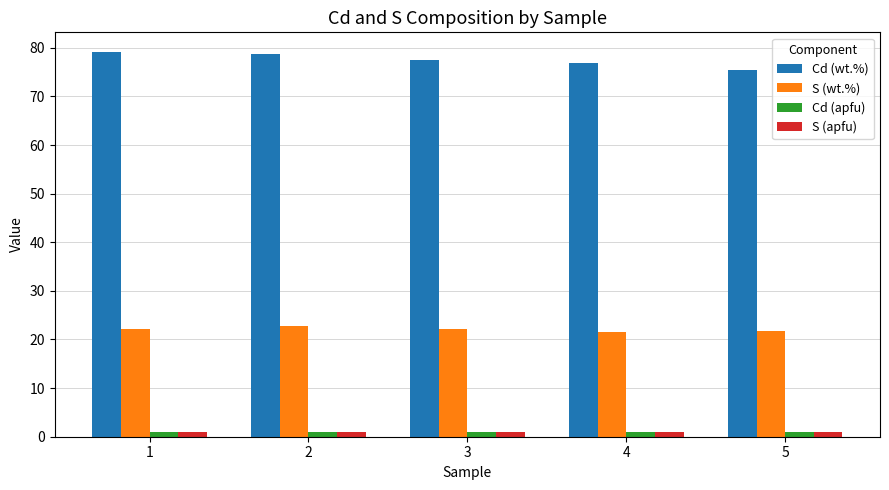

At how many categories does at least one series exceed 73?

5